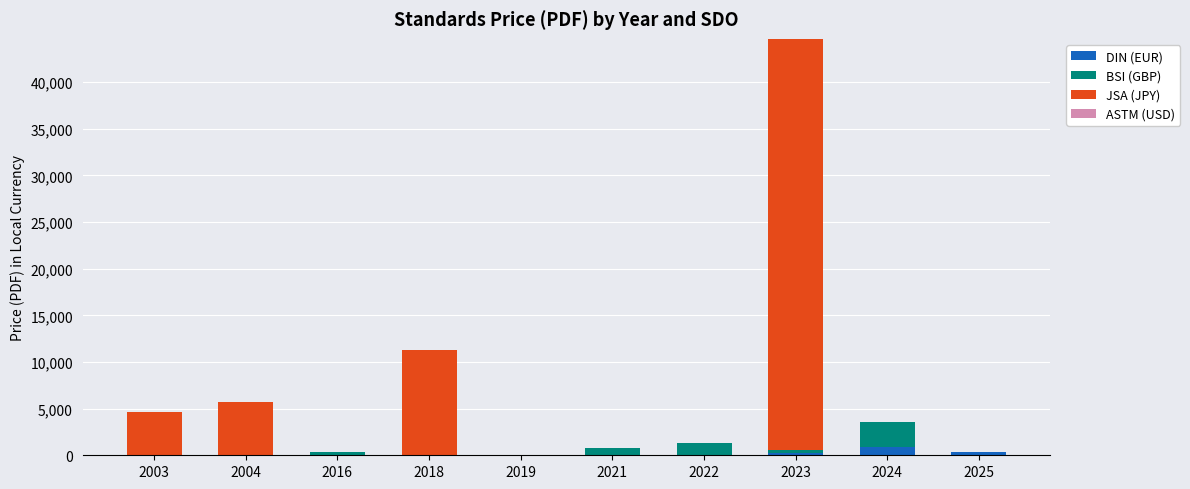

What is the total value across all series at 2003?

4600.0